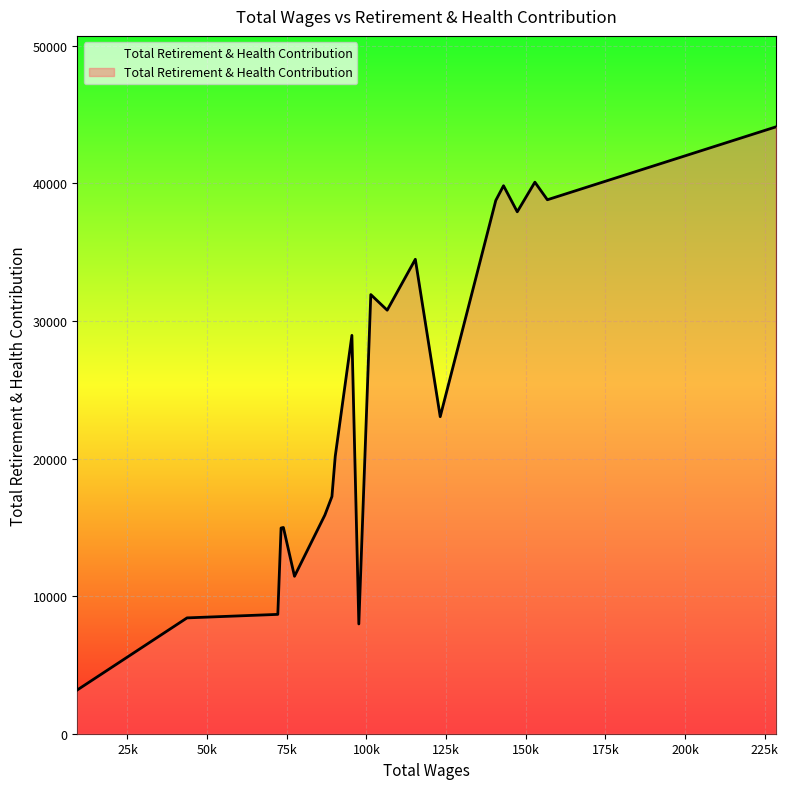

What is the maximum value shown in the chart?

44110